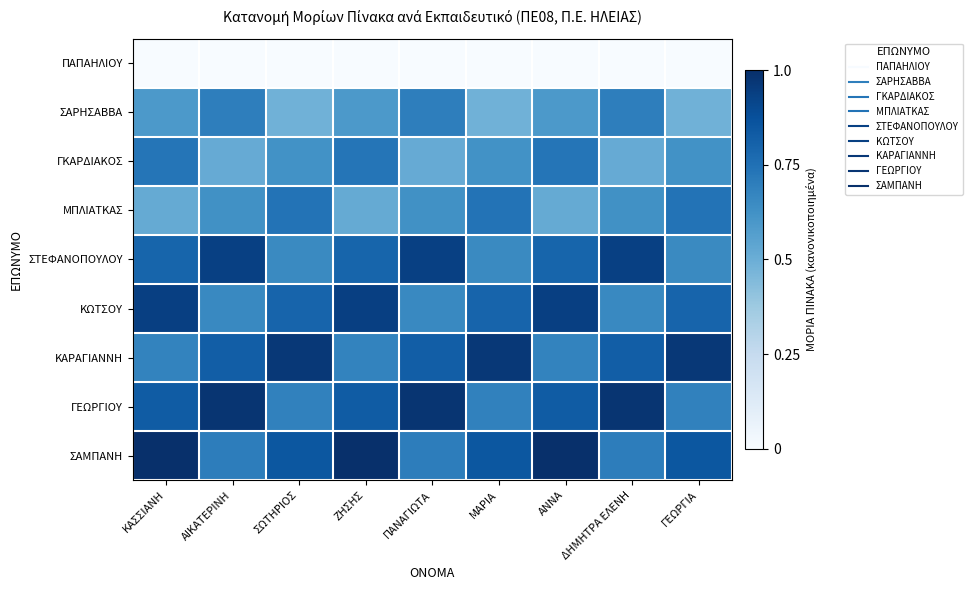

At which category is the sum across all series the highest?

ΚΑΣΣΙΑΝΗ